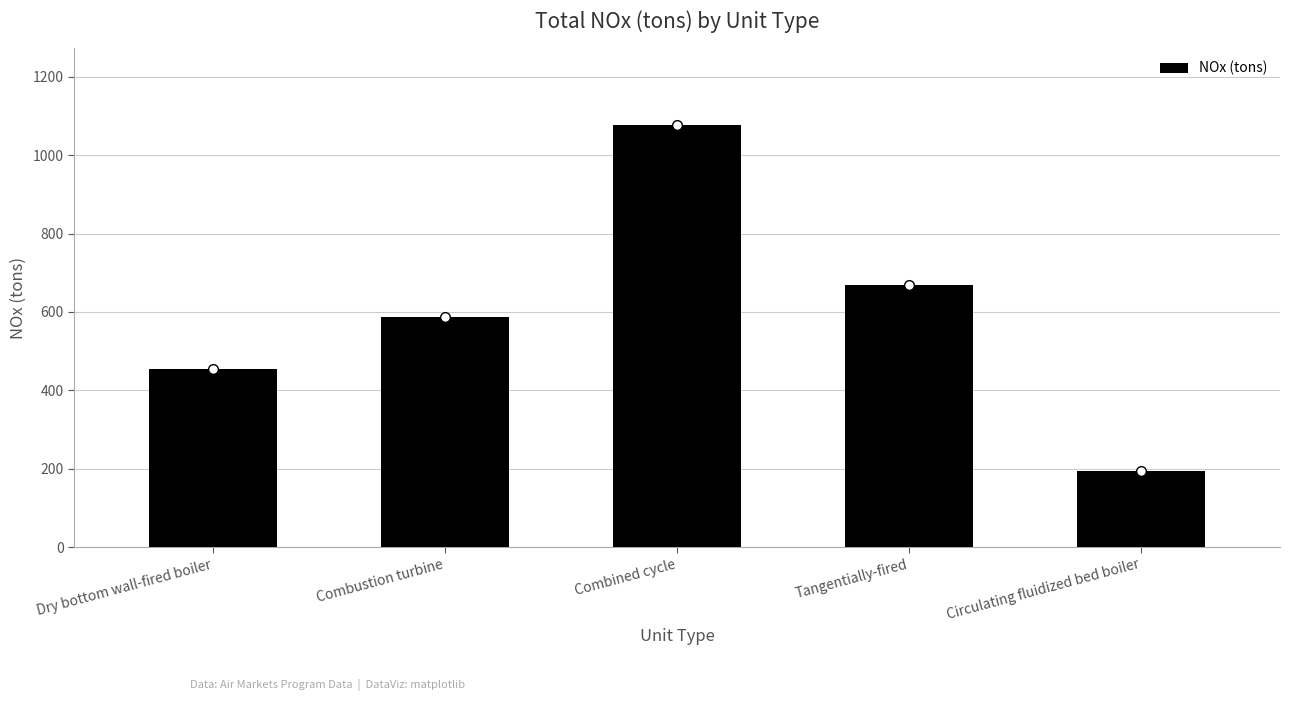

Count the number of categories in the chart.

5